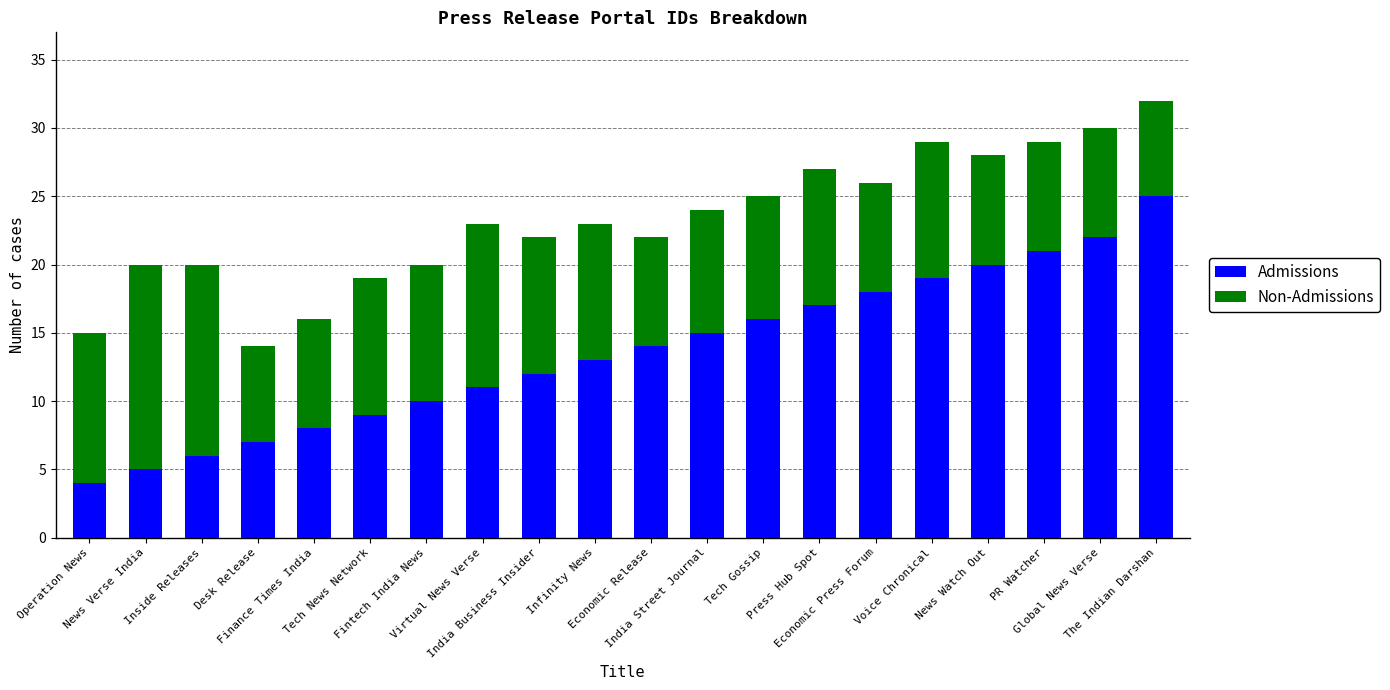

What is the maximum value for Admissions?

25